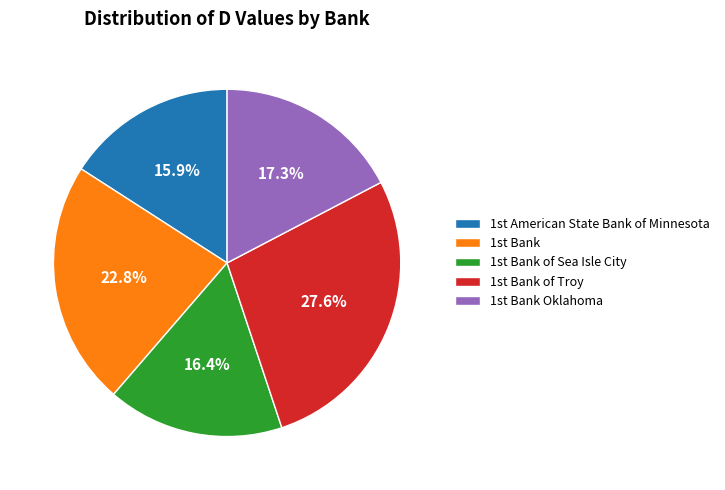

Which slice is the smallest?

1st American State Bank of Minnesota